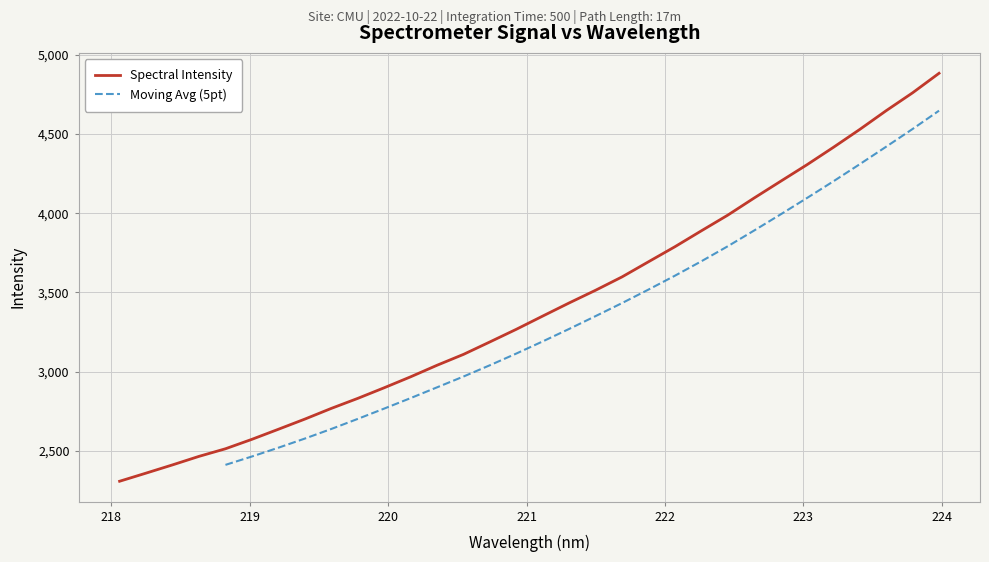

What is the minimum value shown in the chart?

2308.0